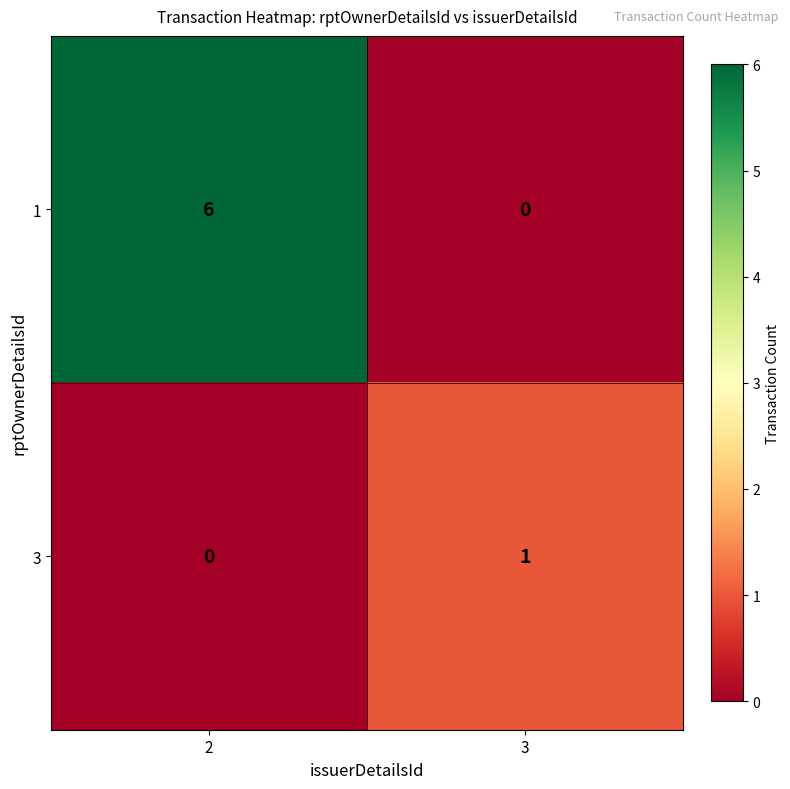

What is the sum of all 1 values?

6